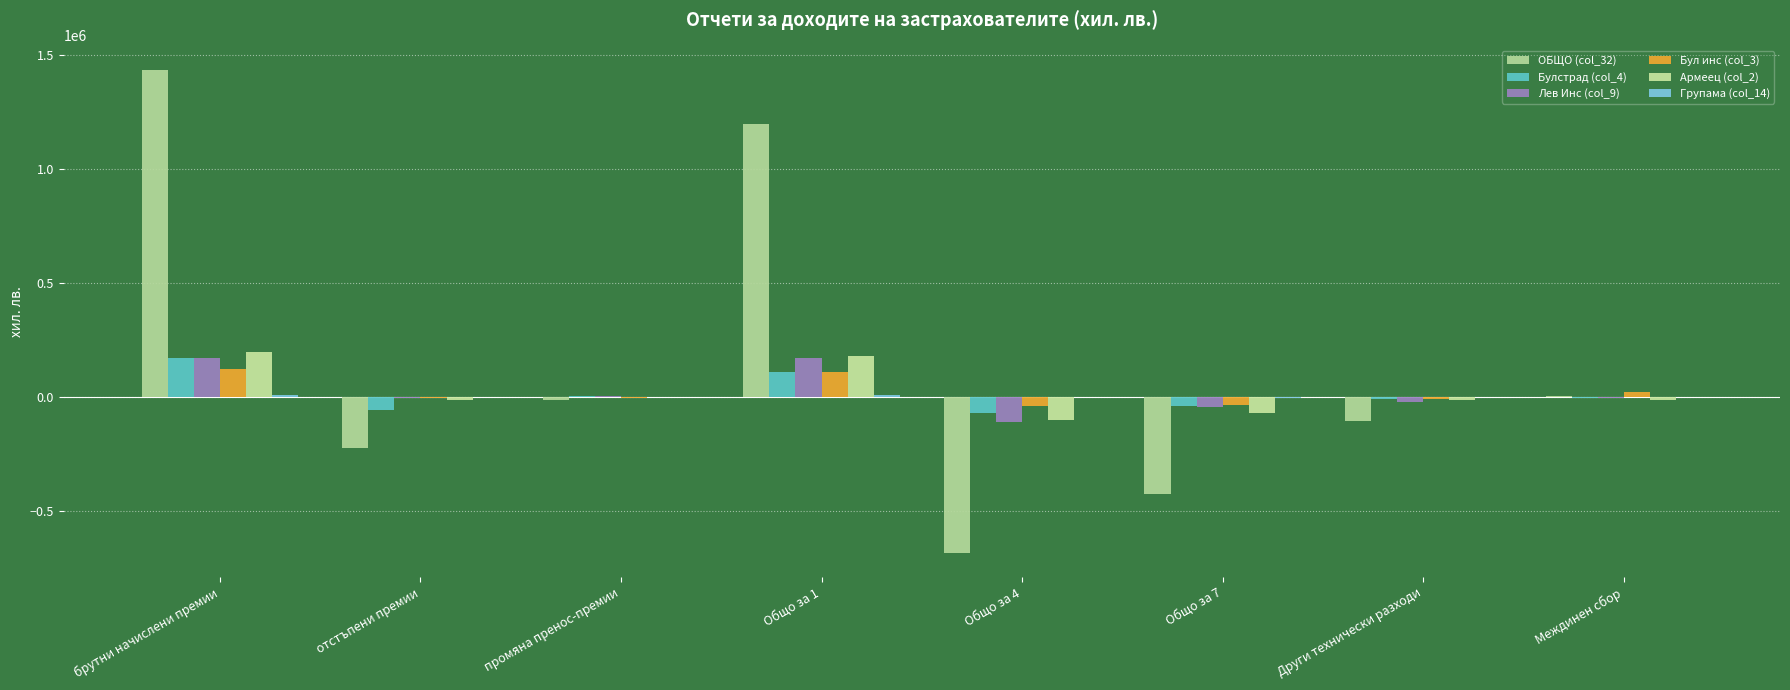

What is the difference between the Лев Инс (col_9) values at брутни начислени премии and Общо за 1?

1768.0